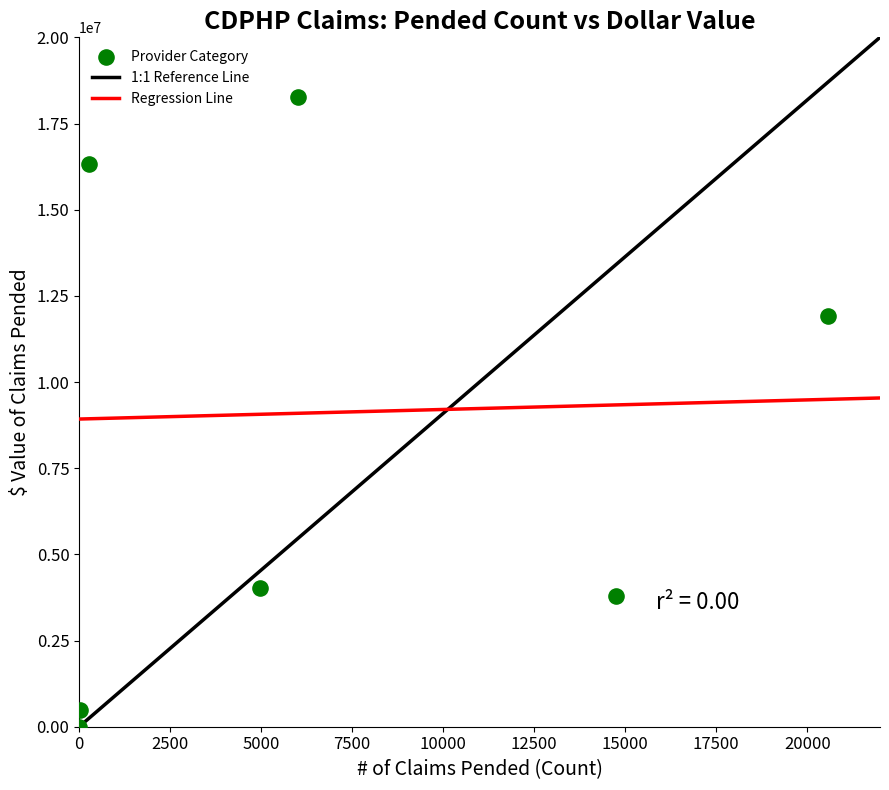

What Y value in the scatter plot is closest to 9132613?

11924739.8